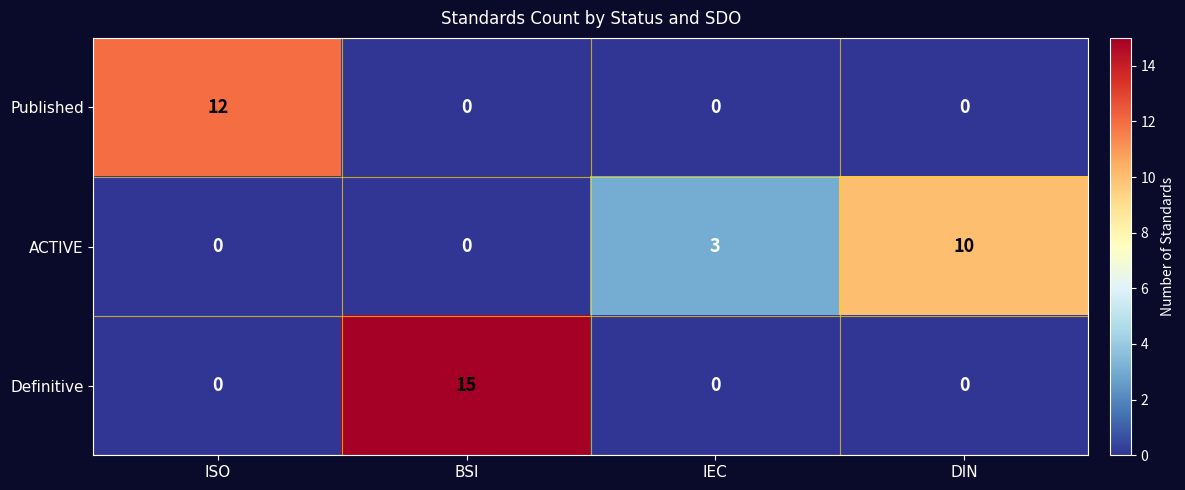

Reading left to right, list all the values displayed in this chart.

Published: ISO=12	BSI=0	IEC=0	DIN=0
ACTIVE: ISO=0	BSI=0	IEC=3	DIN=10
Definitive: ISO=0	BSI=15	IEC=0	DIN=0